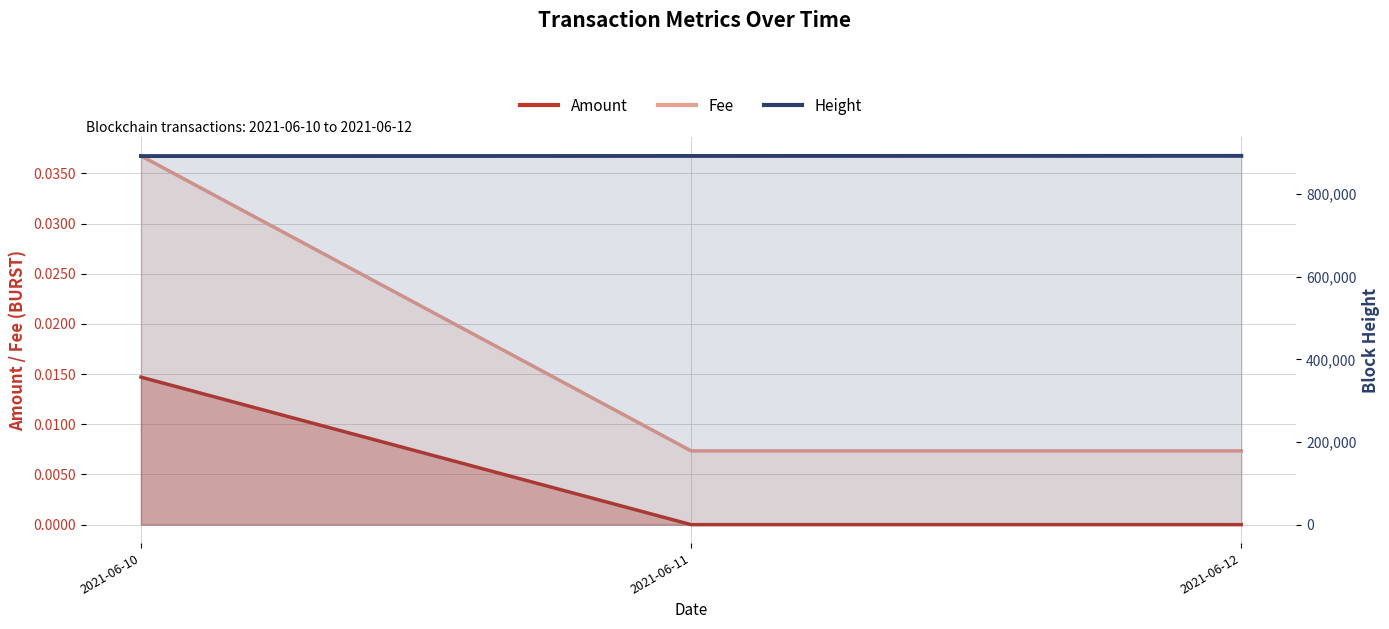

Which category has the highest value in the Fee series?

2021-06-10